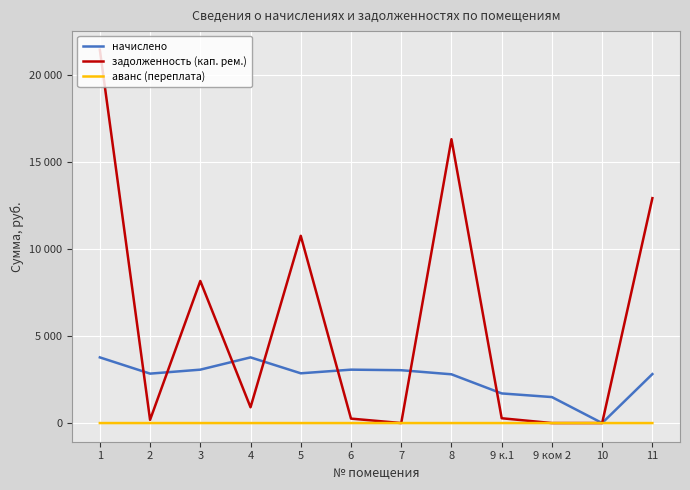

What are all the series names shown in the legend?

начислено, задолженность (кап. рем.), аванс (переплата)